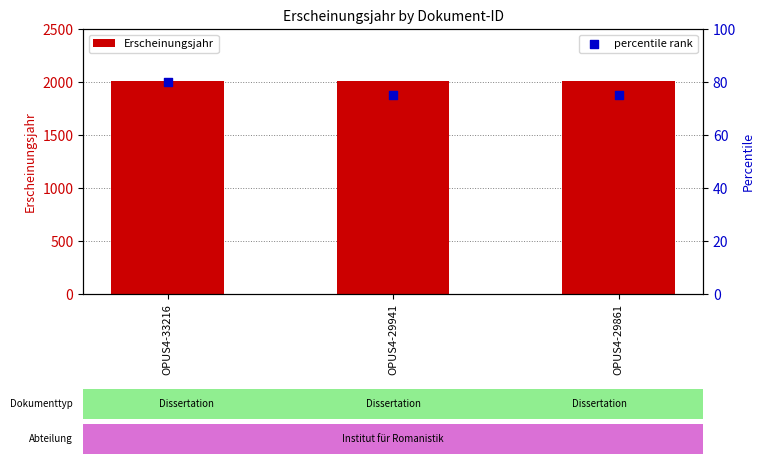

What are all the series names shown in the legend?

Erscheinungsjahr, percentile rank